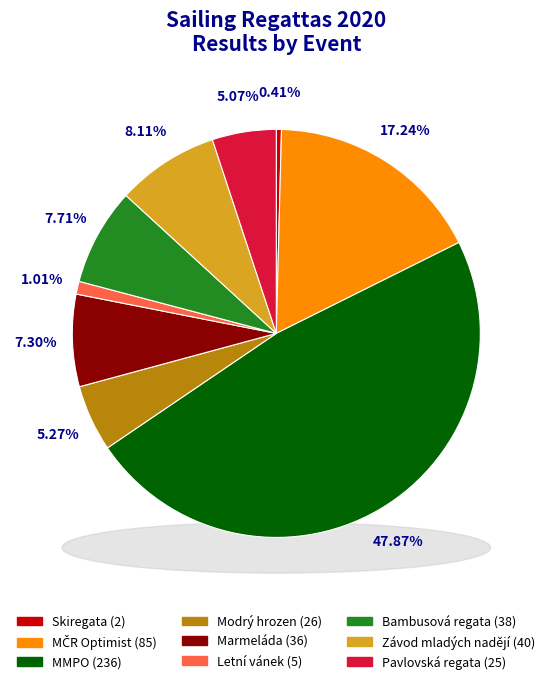

Does Letní vánek account for over 50% of the chart?

No